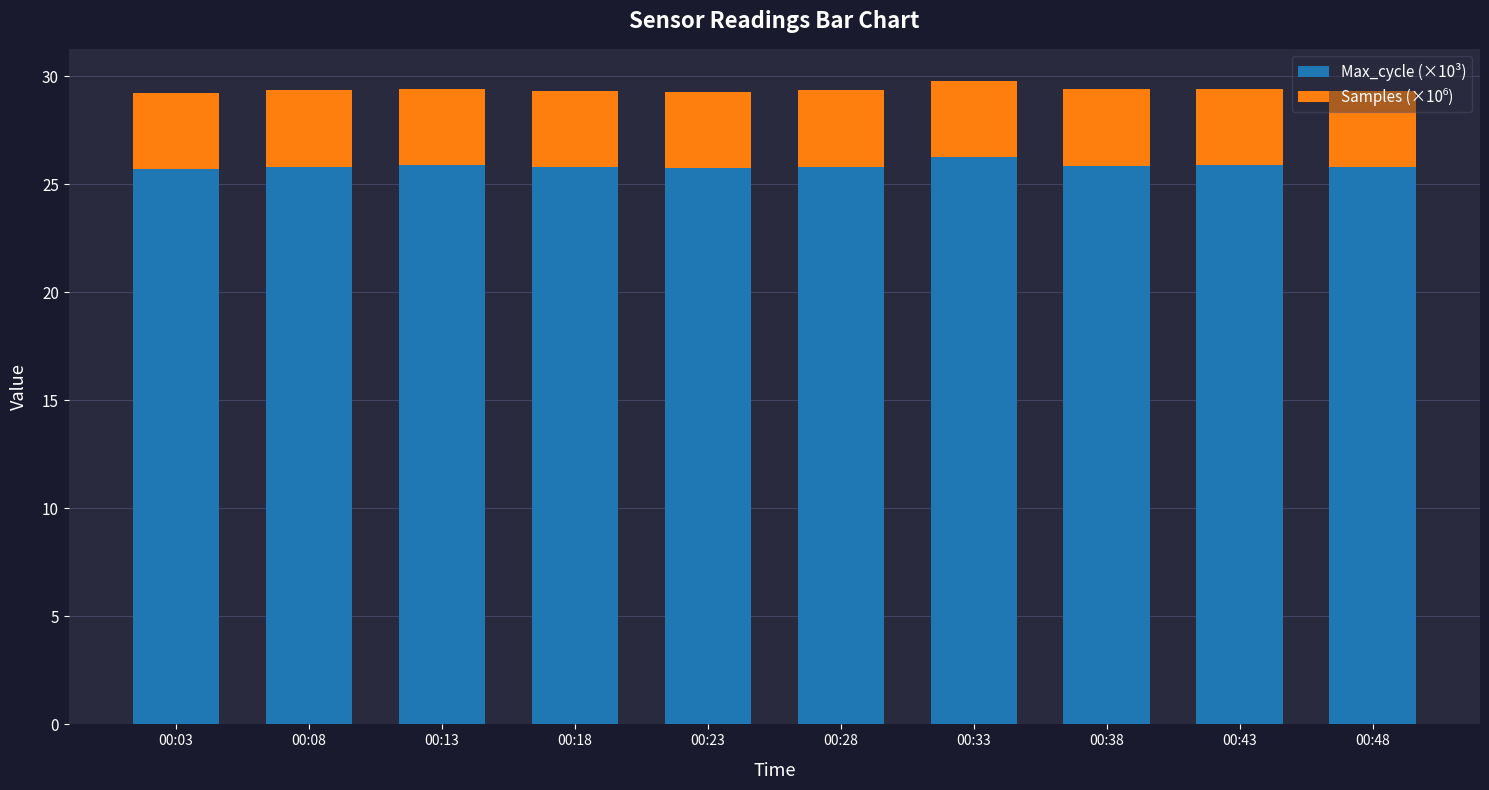

What is the total value across all series at 00:33?

29.8